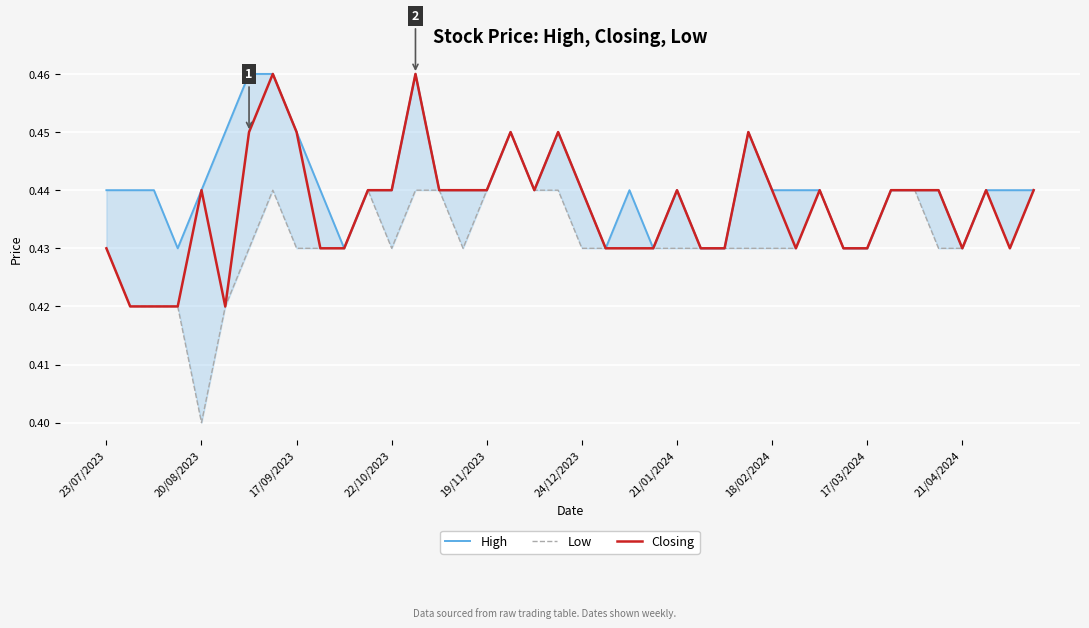

What is the sum of all Closing values?

17.5